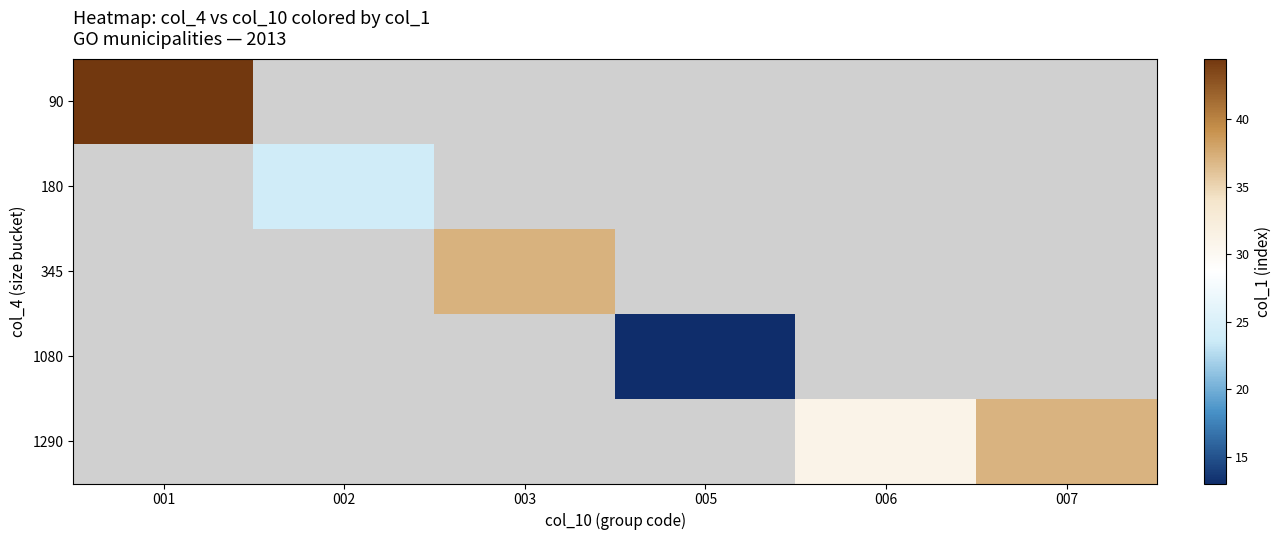

What is the greatest value displayed?

44.5